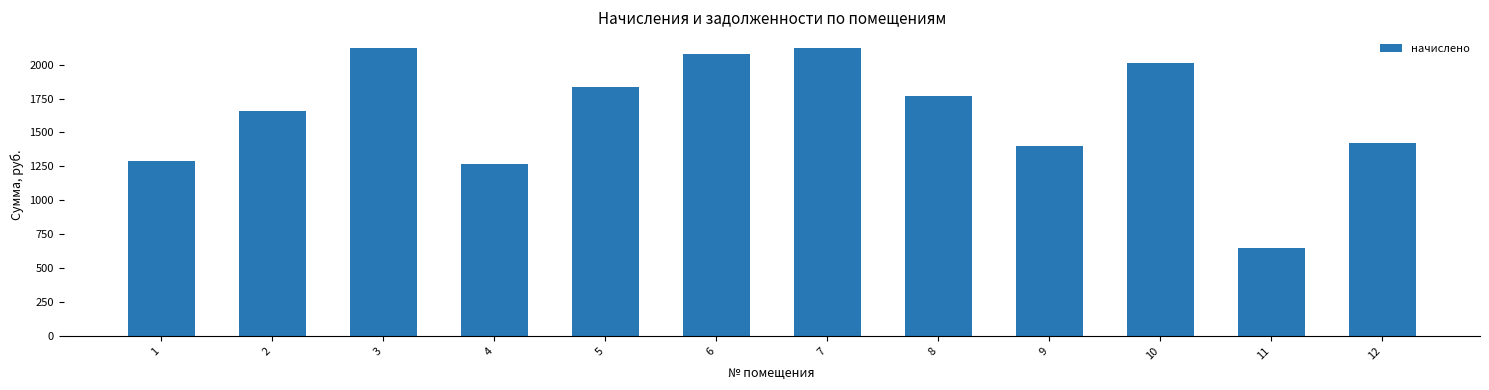

How many values are below 1768?

6